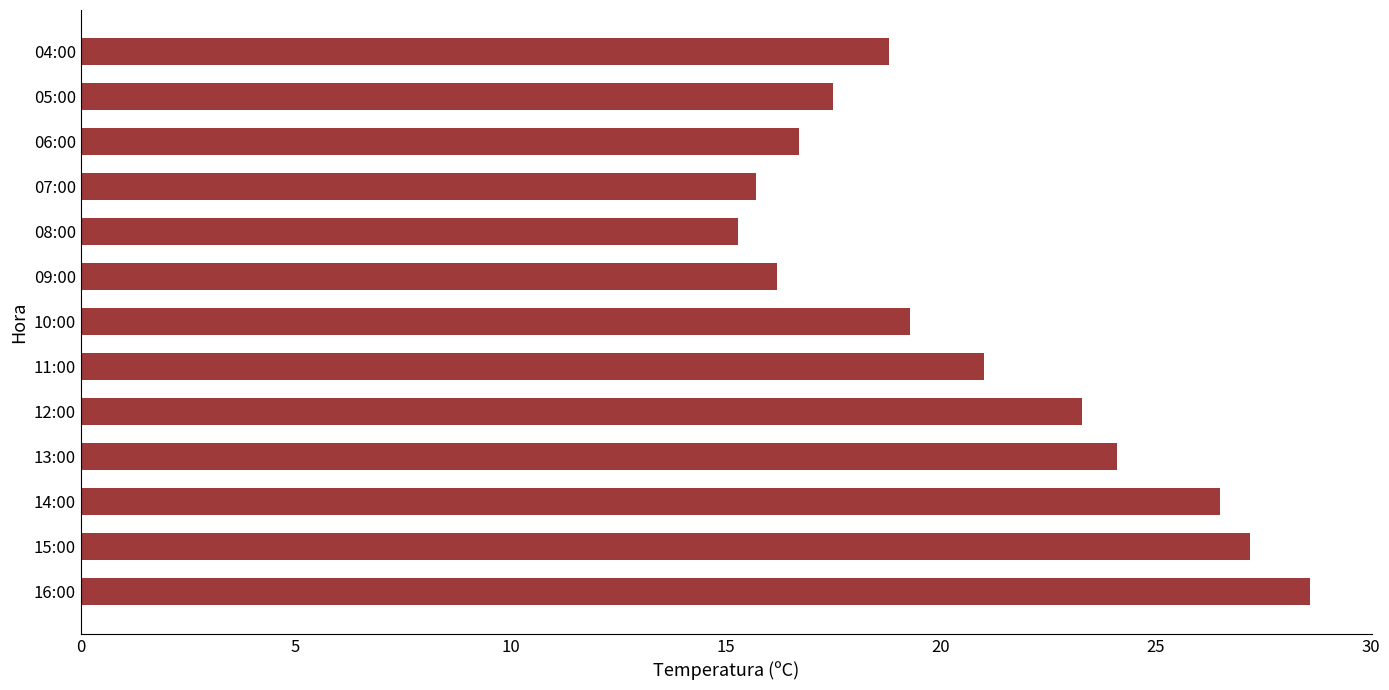

What is the difference between the maximum and minimum values?

13.3